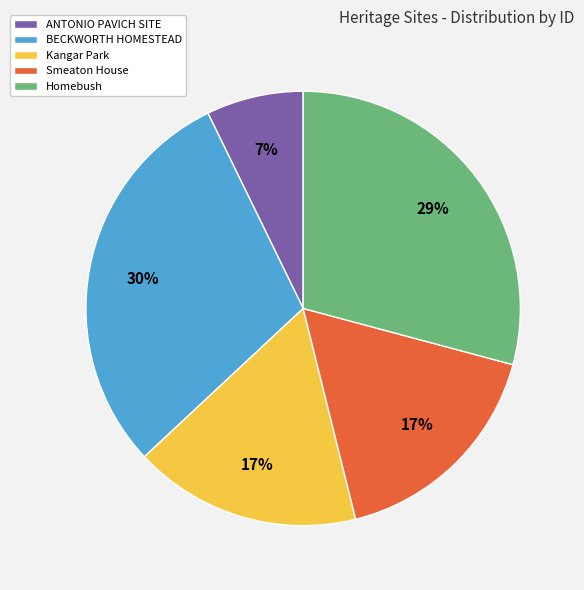

The ANTONIO PAVICH SITE slice represents 7% of the pie. True or false?

True